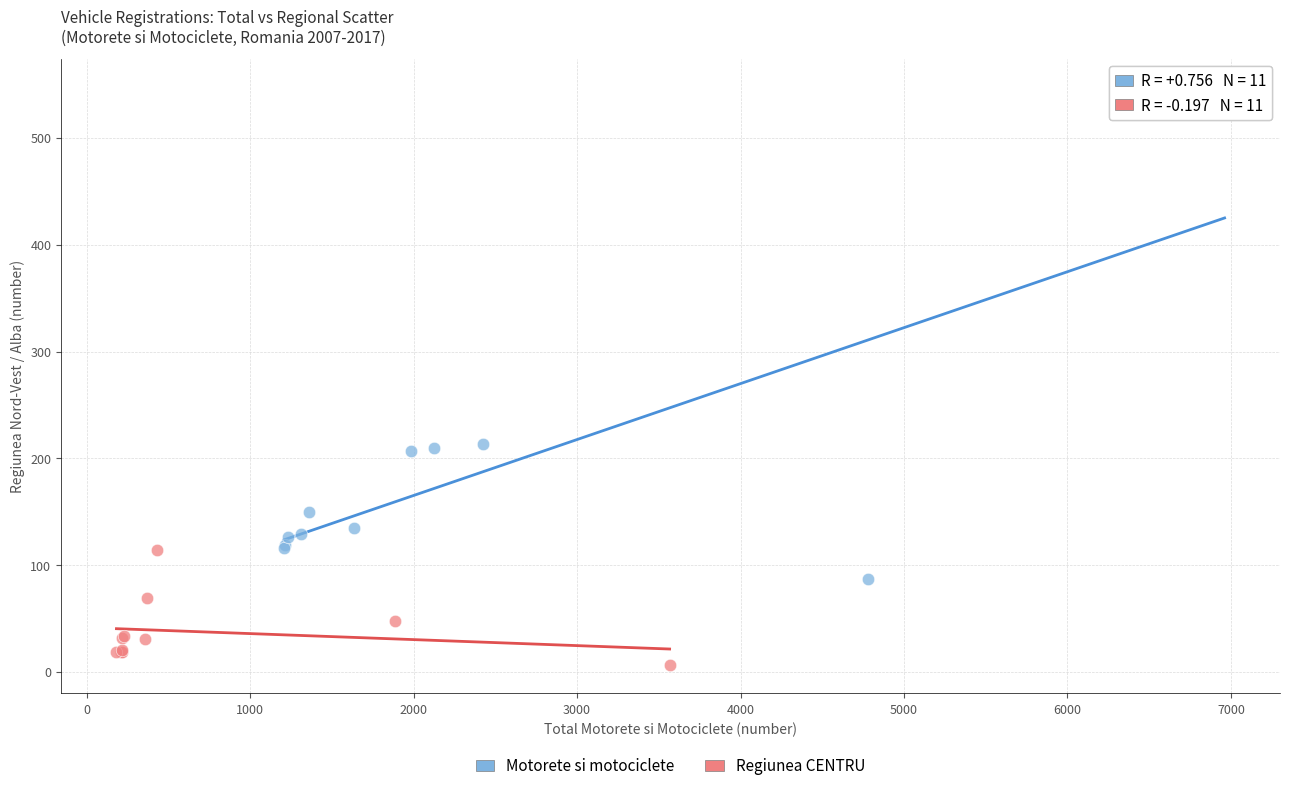

Which series has the largest Y range (max minus min)?

Motorete si motociclete